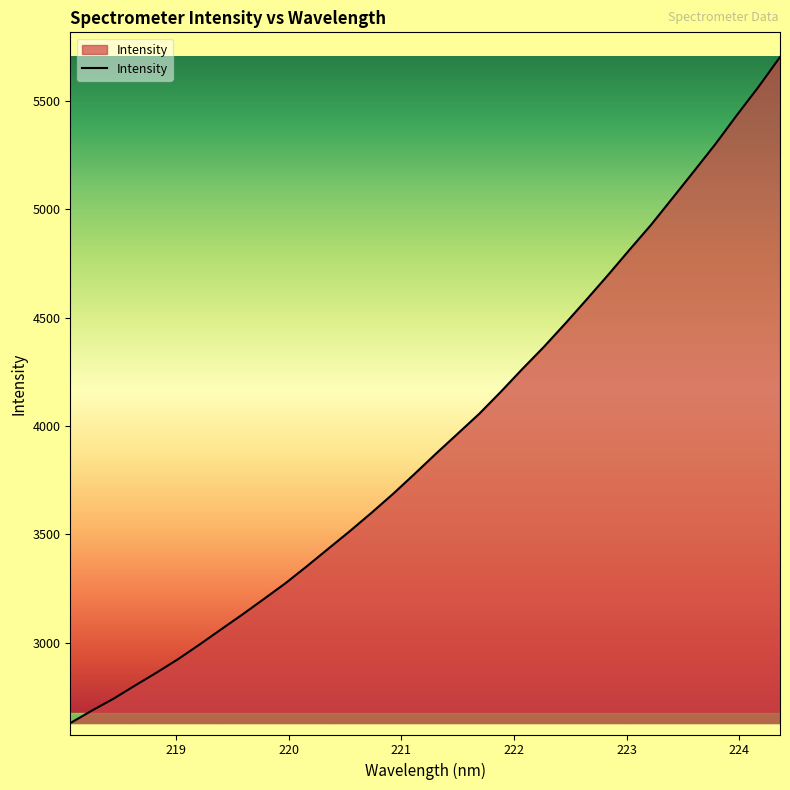

What is the minimum value shown in the chart?

2628.5